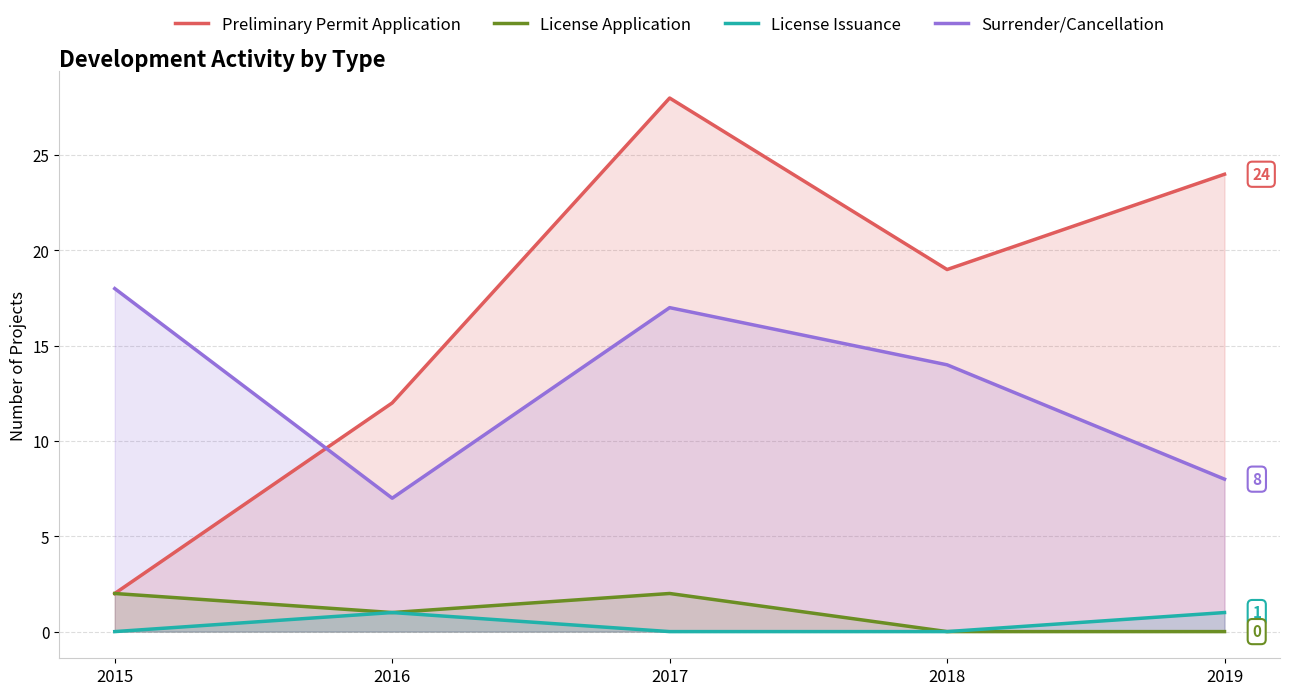

How many series are shown in this chart?

4